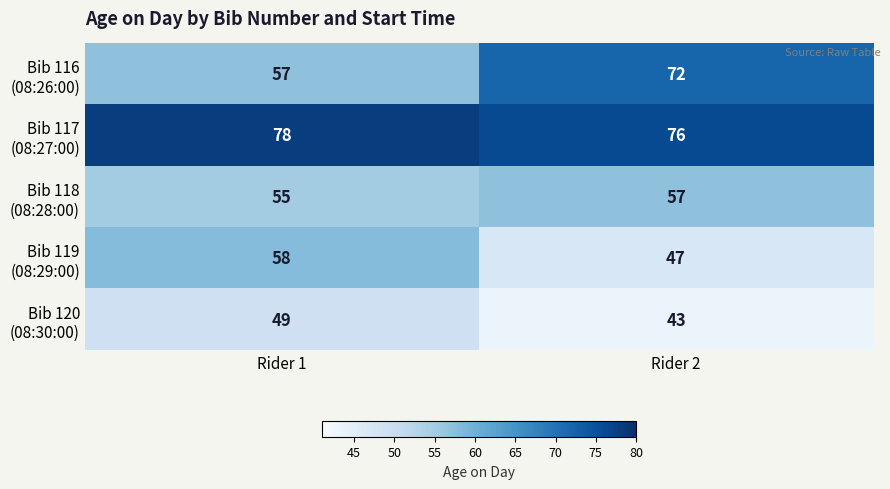

Which category has the lowest value across all series?

Rider 2